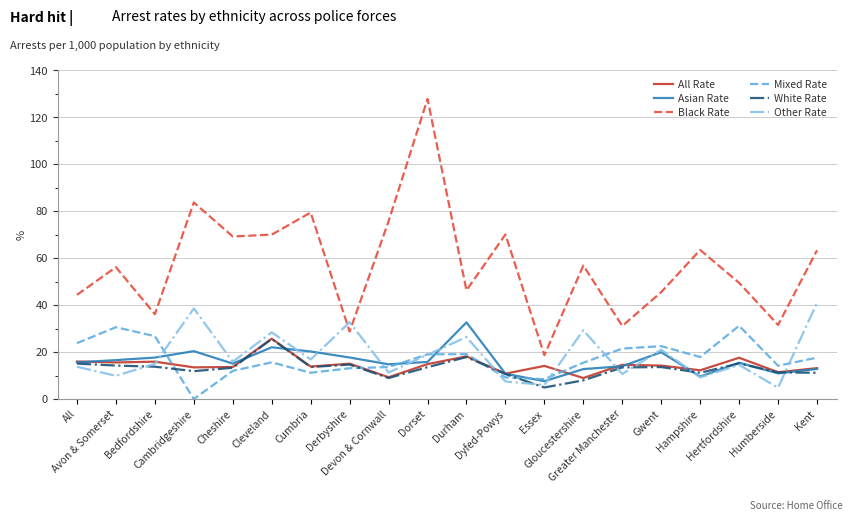

How many times do Asian Rate and Mixed Rate cross each other?

4